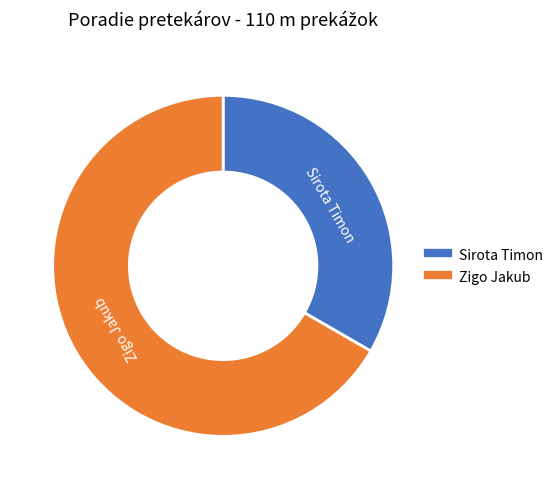

Between Zigo Jakub and Sirota Timon, which is larger?

Zigo Jakub